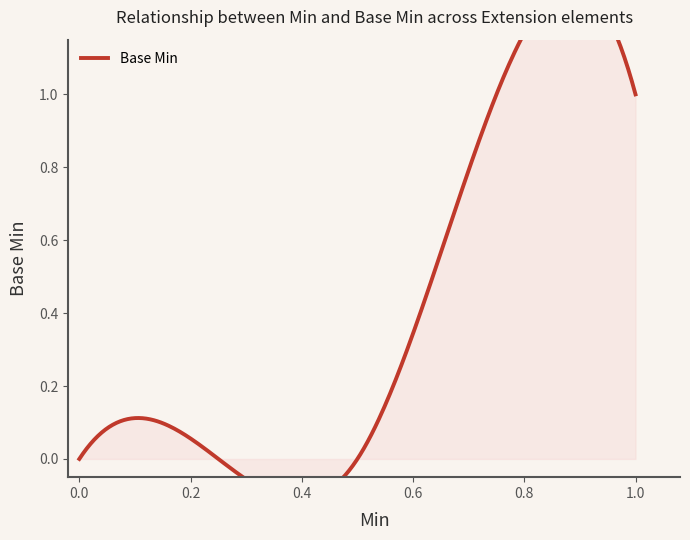

What is the sum of all values?

1